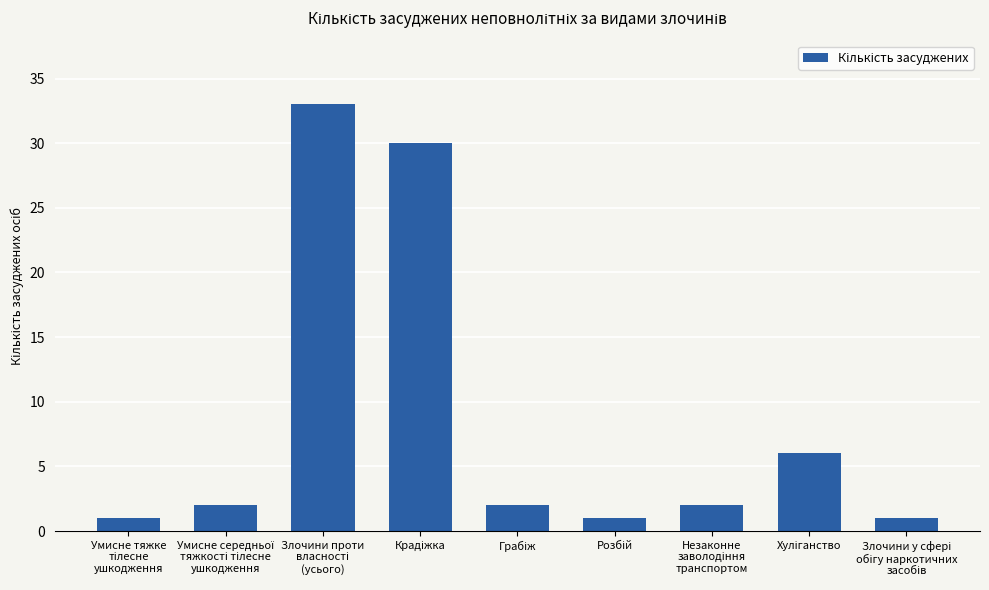

What is the average value?

9